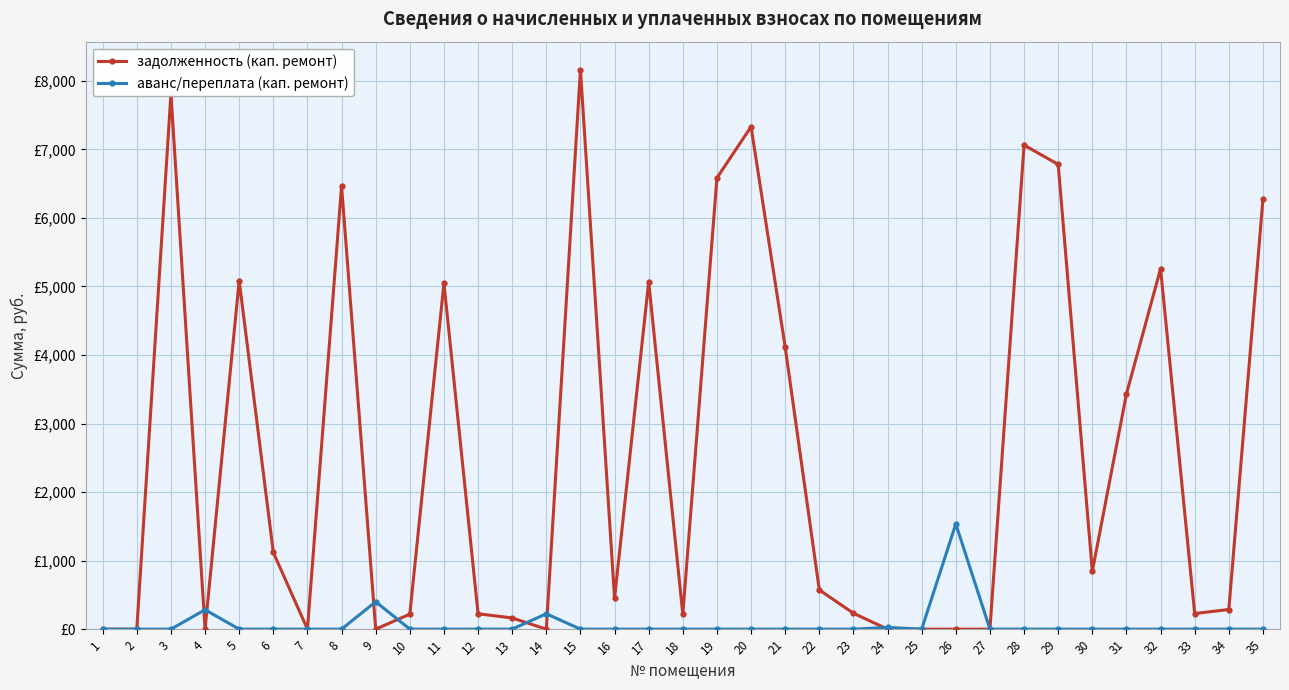

The задолженность (кап. ремонт) series shows 4114.4 at 21. True or false?

True